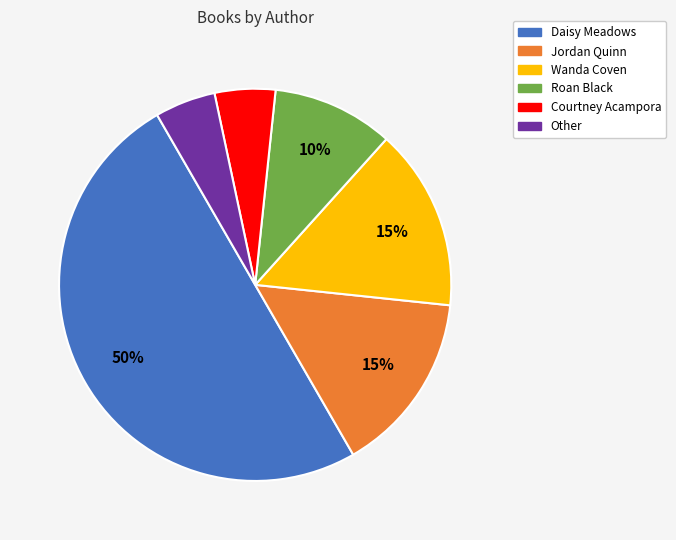

What percentage is the Roan Black slice, to the nearest percent?

10%